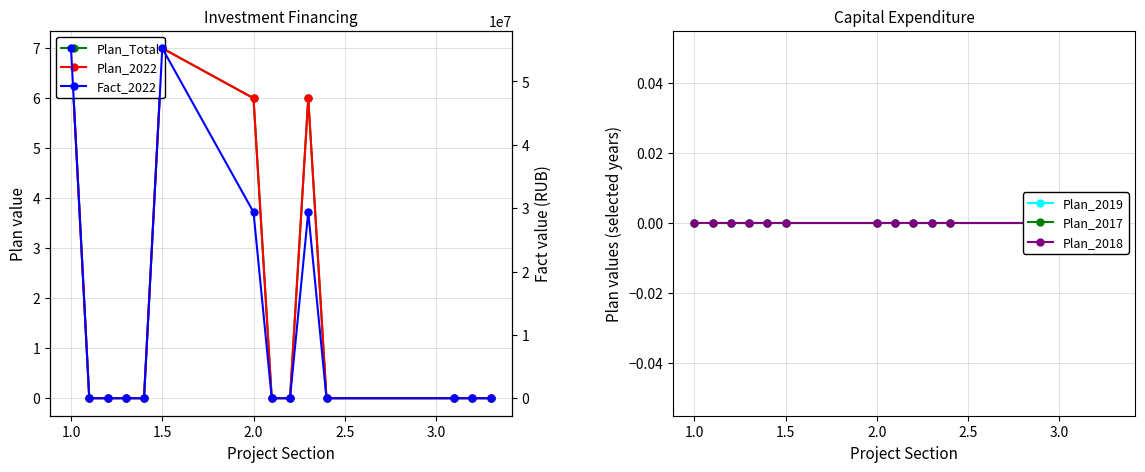

List the series in order of their peak value, highest first.

Fact_2022, Plan_Total, Plan_2022, Plan_2019, Plan_2017, Plan_2018